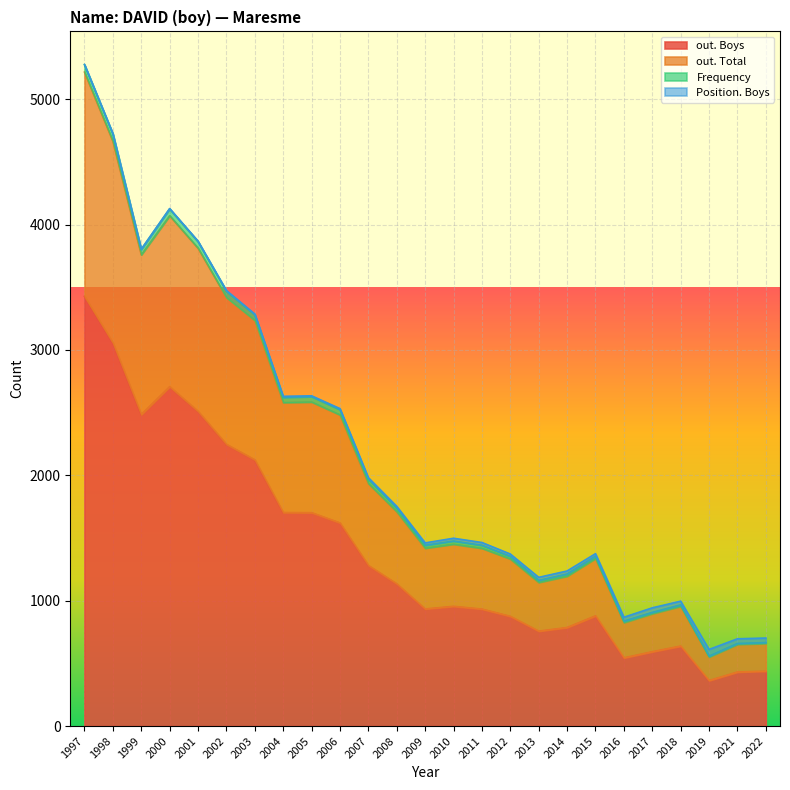

True or false: out. Total has a value of 696 at 2021.

True